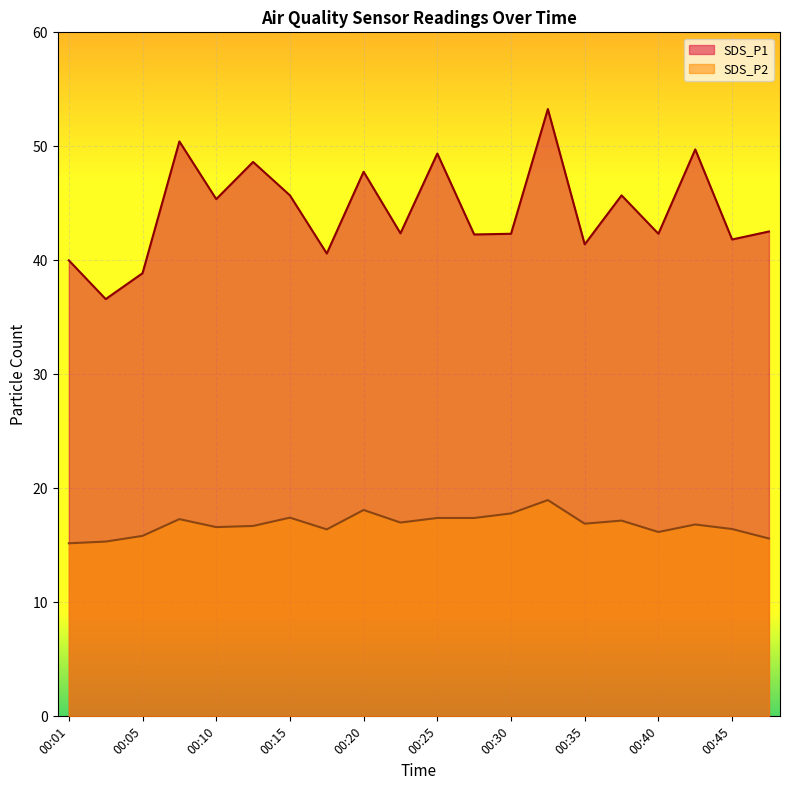

What is the smallest value displayed?

15.2